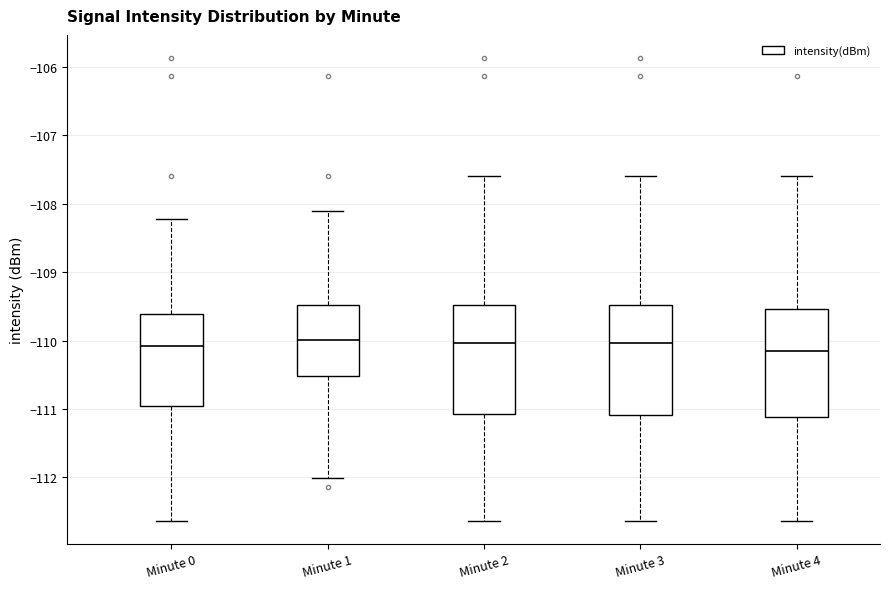

Reading left to right, transcribe this box plot: for each box, give where its median line is, the range the box spans, and where its two whiskers end, as read against the y-axis. The values are not printed on the chart, so give them approximately, as read against the axis.

Minute 0: median -110.1, box -111.0 to -109.6, whiskers -112.6 to -108.2
Minute 1: median -110.0, box -110.5 to -109.5, whiskers -112.0 to -108.1
Minute 2: median -110.0, box -111.1 to -109.5, whiskers -112.6 to -107.6
Minute 3: median -110.0, box -111.1 to -109.5, whiskers -112.6 to -107.6
Minute 4: median -110.1, box -111.1 to -109.5, whiskers -112.6 to -107.6